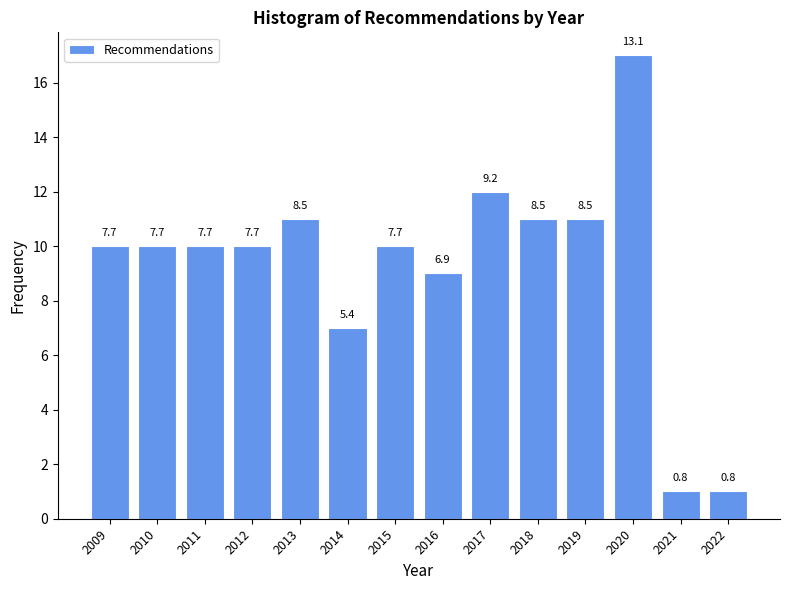

Are the bars horizontal?

No